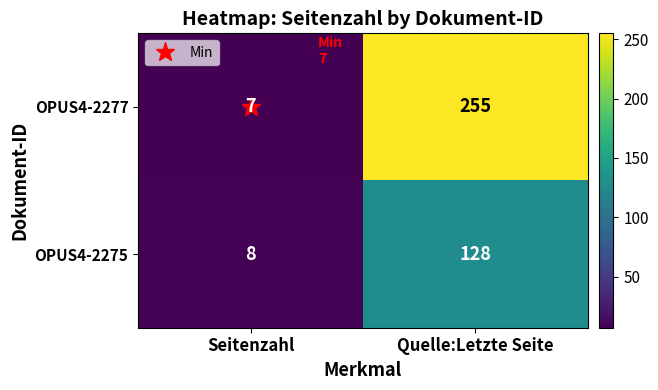

Which category has the lowest value across all series?

Seitenzahl